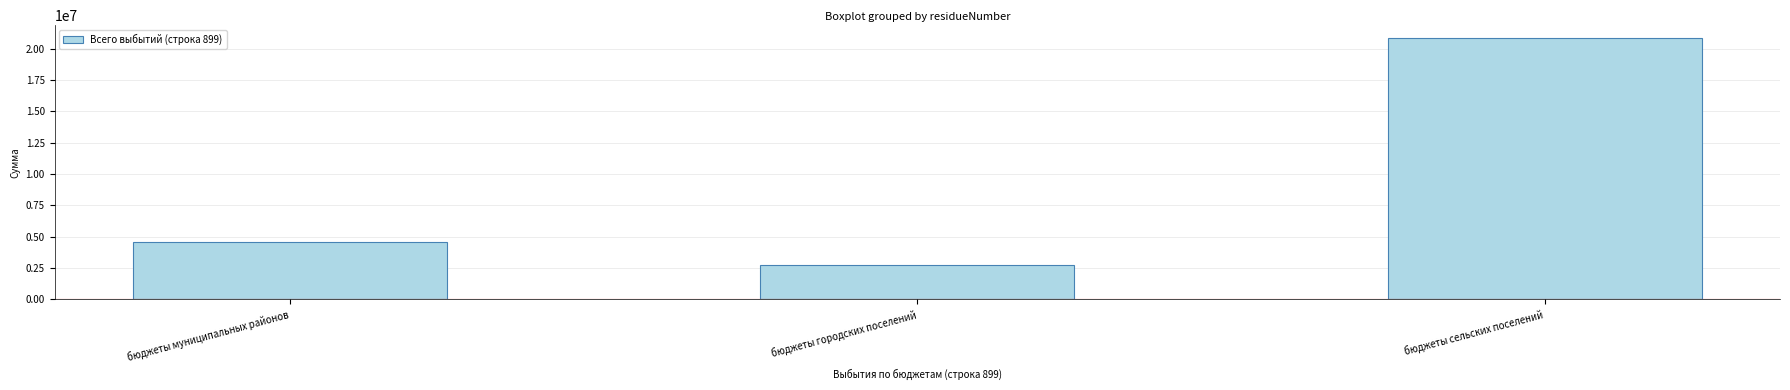

True or false: the data shows 20831548.0 at бюджеты сельских поселений.

True